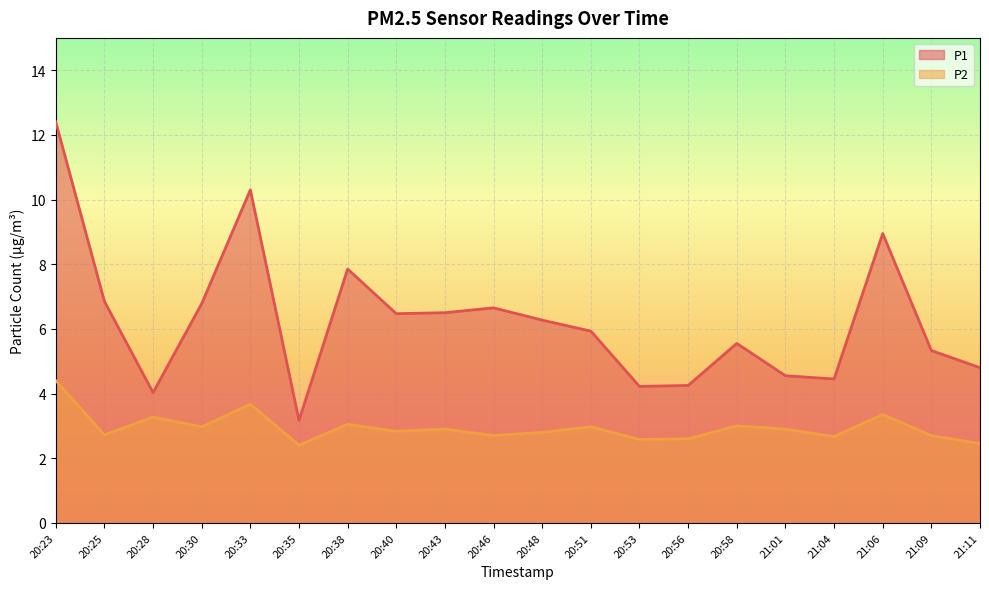

True or false: P1 and P2 cross at least once.

False